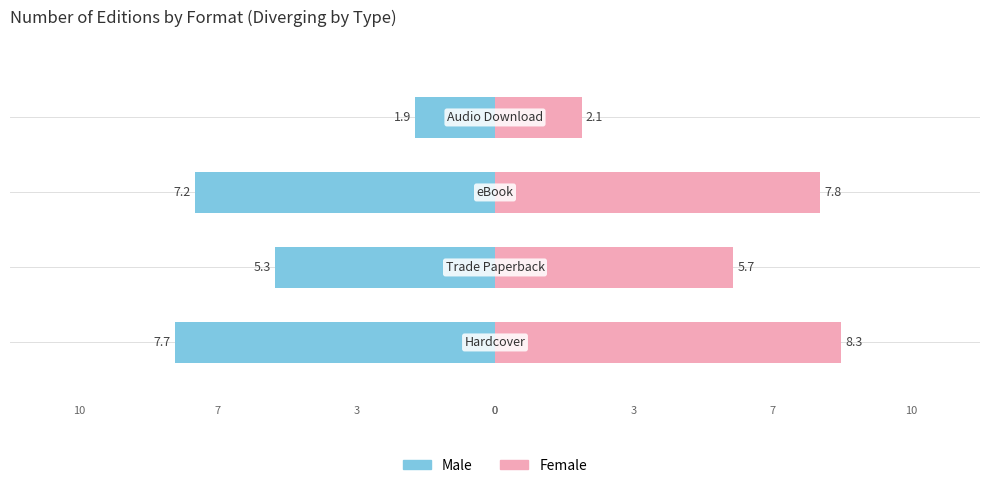

The Female series shows 13.0 at −15. True or false?

False